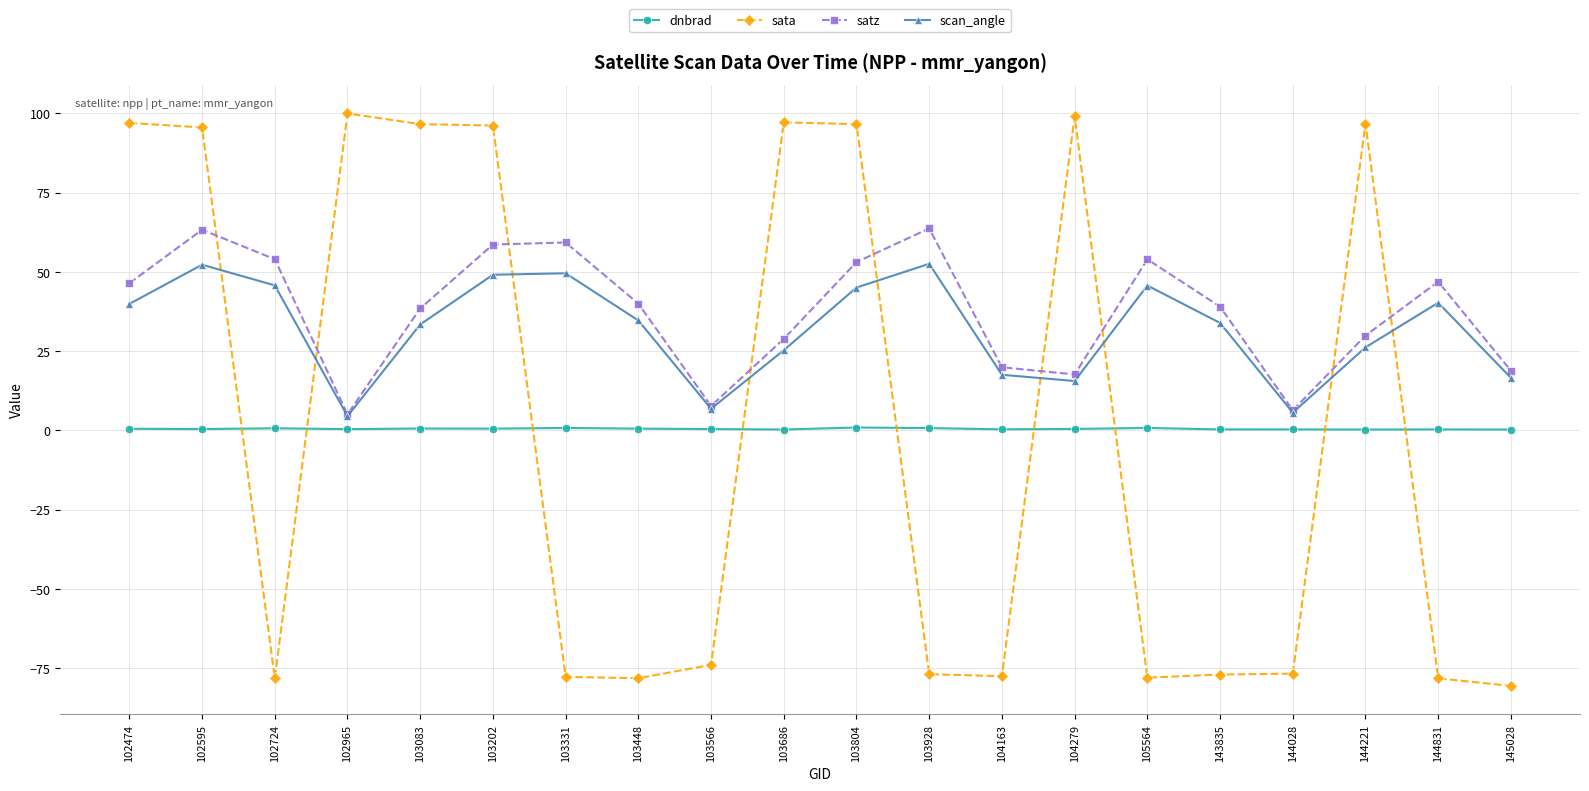

What is the value of the satz point at the 20th from the left?

18.8